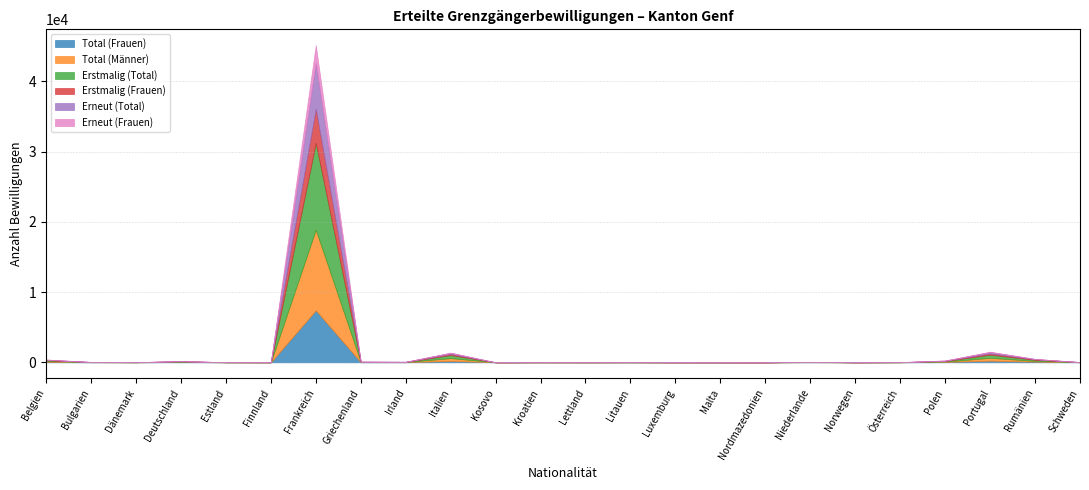

What is the label of the 1st point from the right?

Schweden